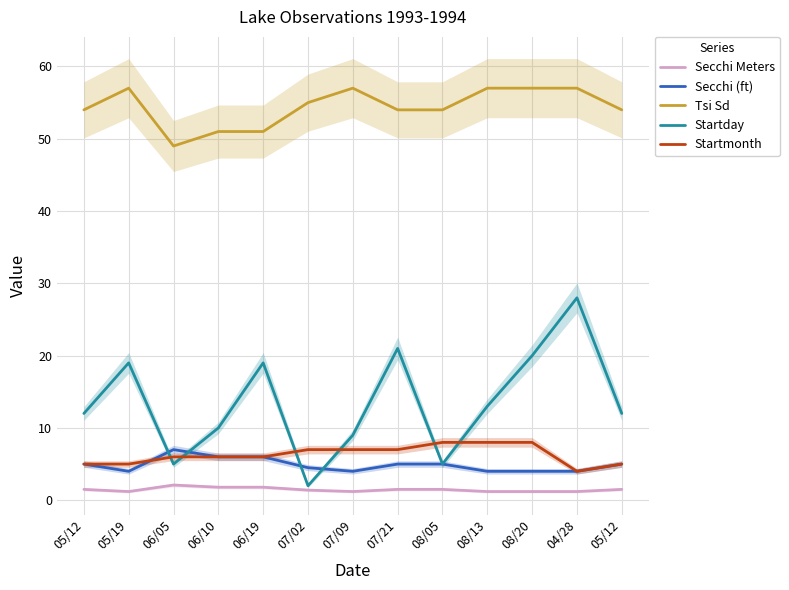

What is the difference between the highest and lowest values at 07/02?

53.6